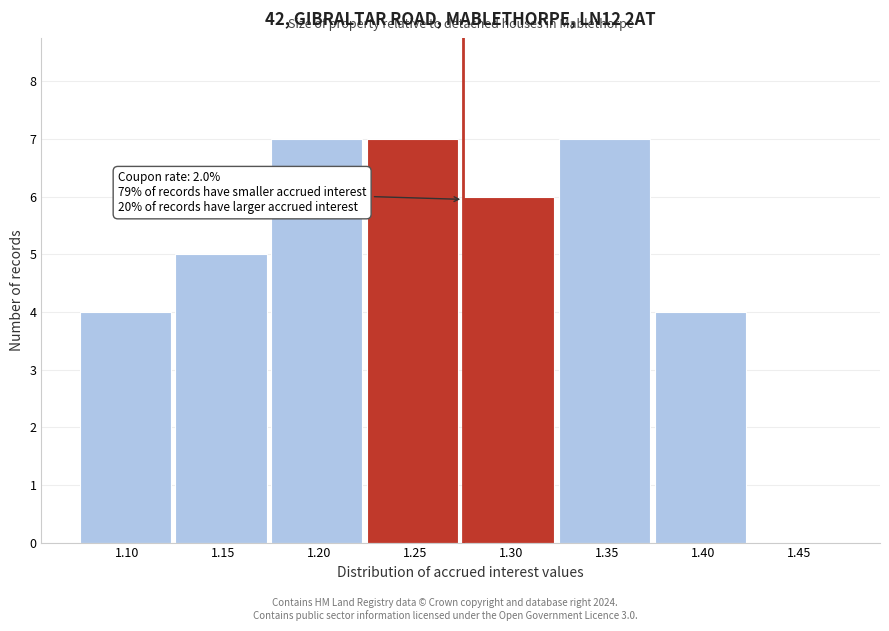

Reading left to right, transcribe all the data shown in this chart.

1.10=4	1.15=5	1.20=7	1.25=7	1.30=6	1.35=7	1.40=4	1.45=0